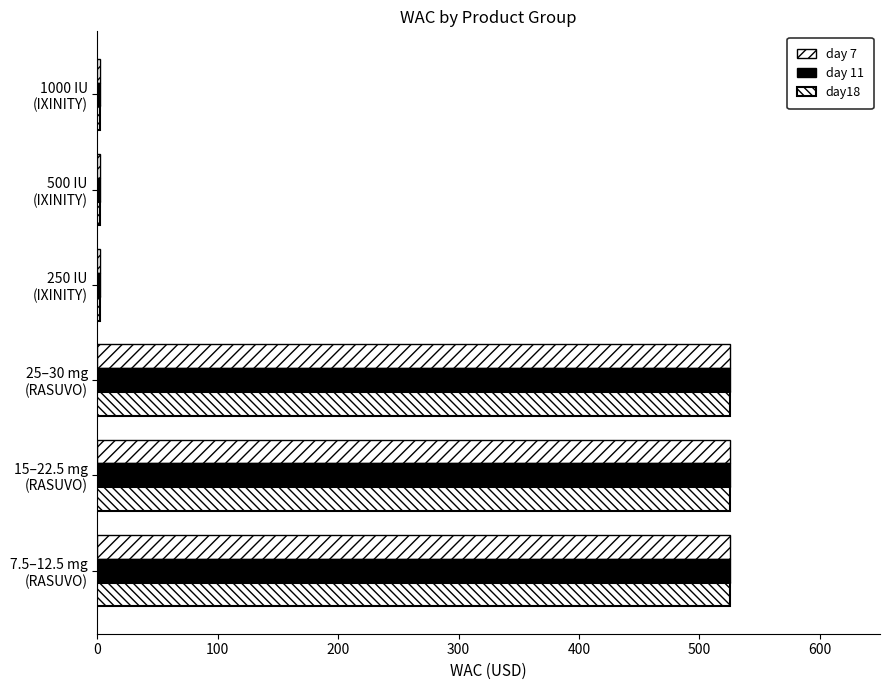

How many data points in day 7 are less than 525?

3